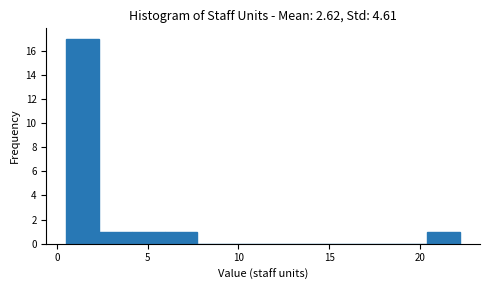

Around what value on the x-axis is the tallest bar? Give the approximate position of its centre, as read against the axis.

1.5